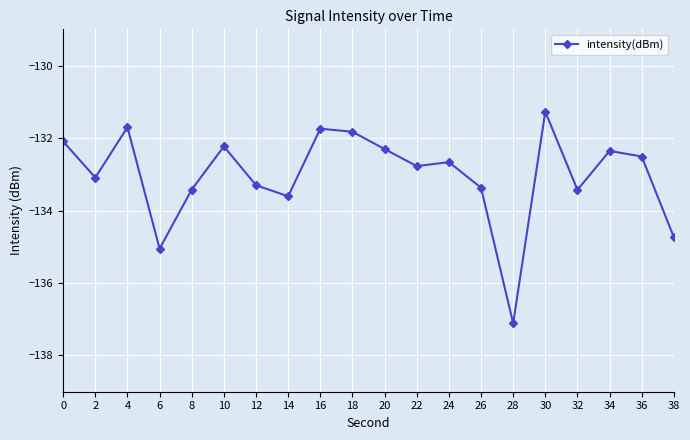

Between 16 and 22, which is larger?

16